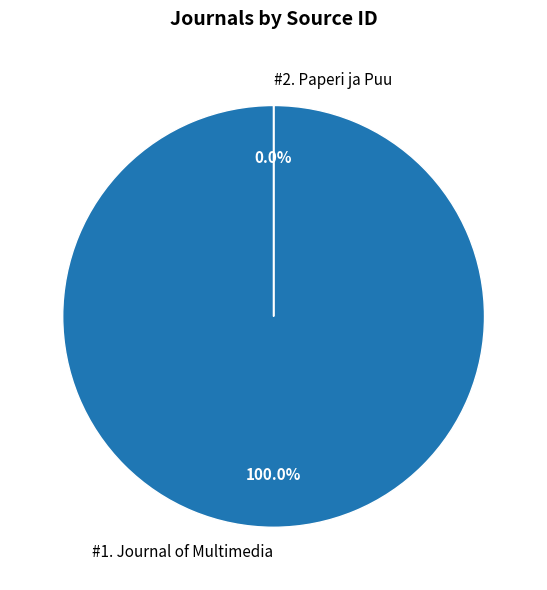

Approximately how many times larger is the value at Rank 1: Journal of Multimedia compared to Rank 2: Paperi ja Puu?

1293511.9